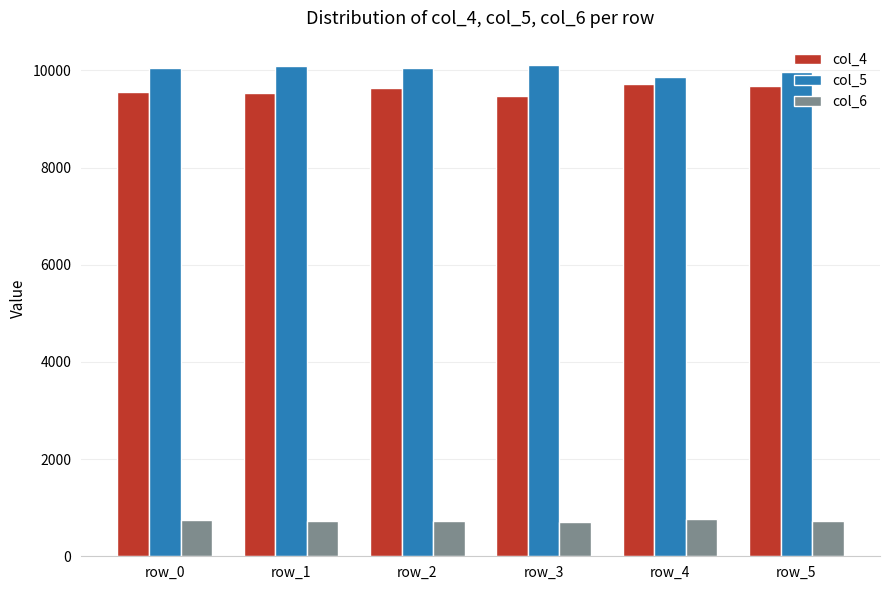

What is the spread (max minus min) of values at row_2?

9329